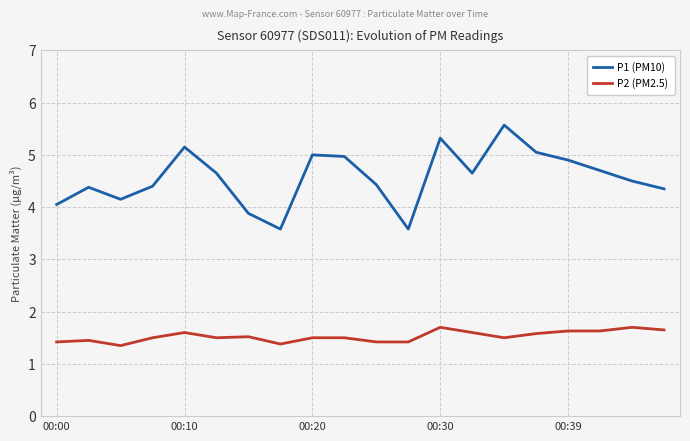

Rank the series by their maximum value, from highest to lowest.

P1 (PM10), P2 (PM2.5)